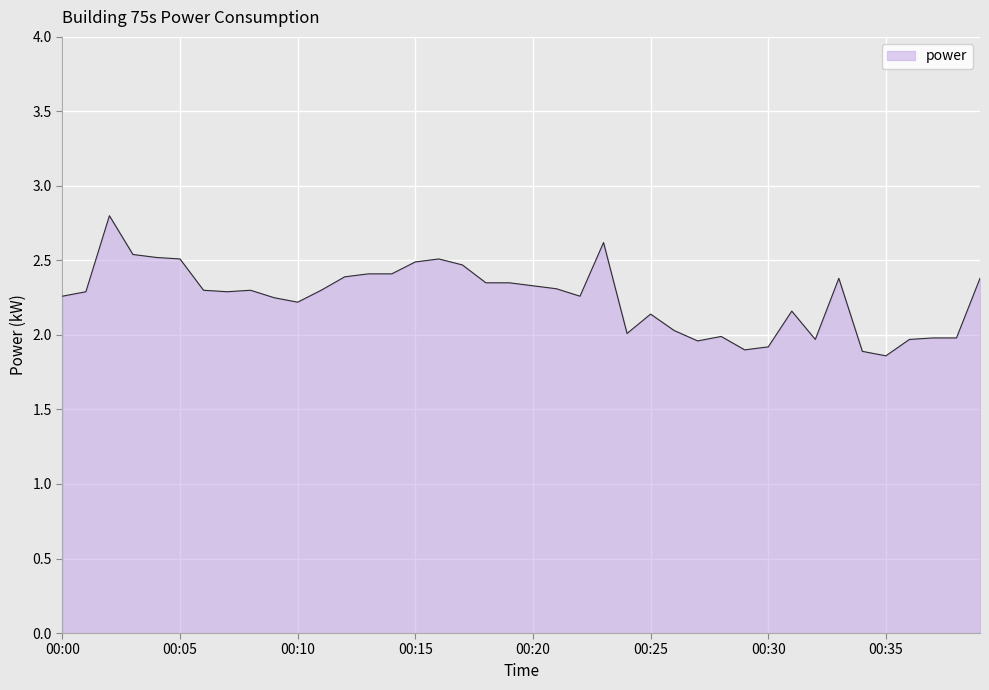

What is the minimum value shown in the chart?

1.9